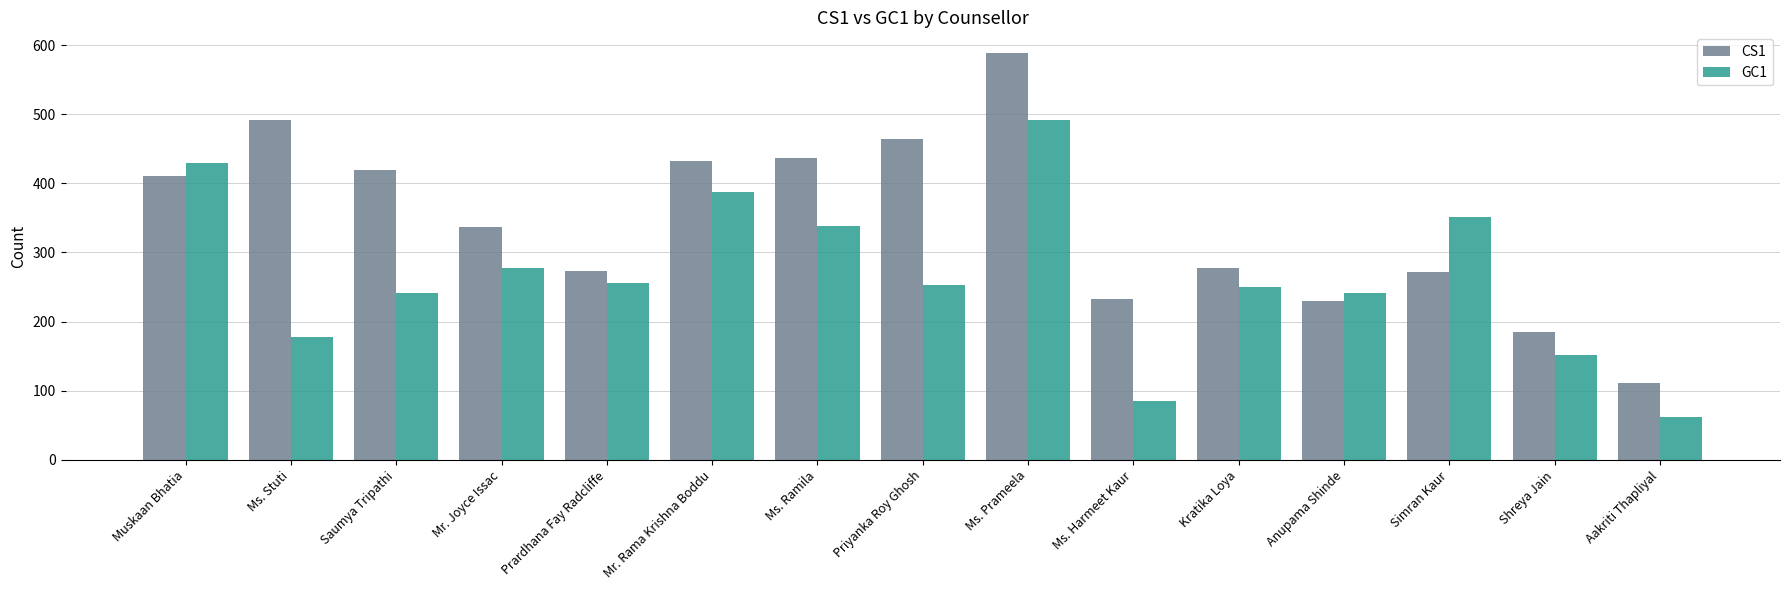

What is the total value across all series at Anupama Shinde?

472